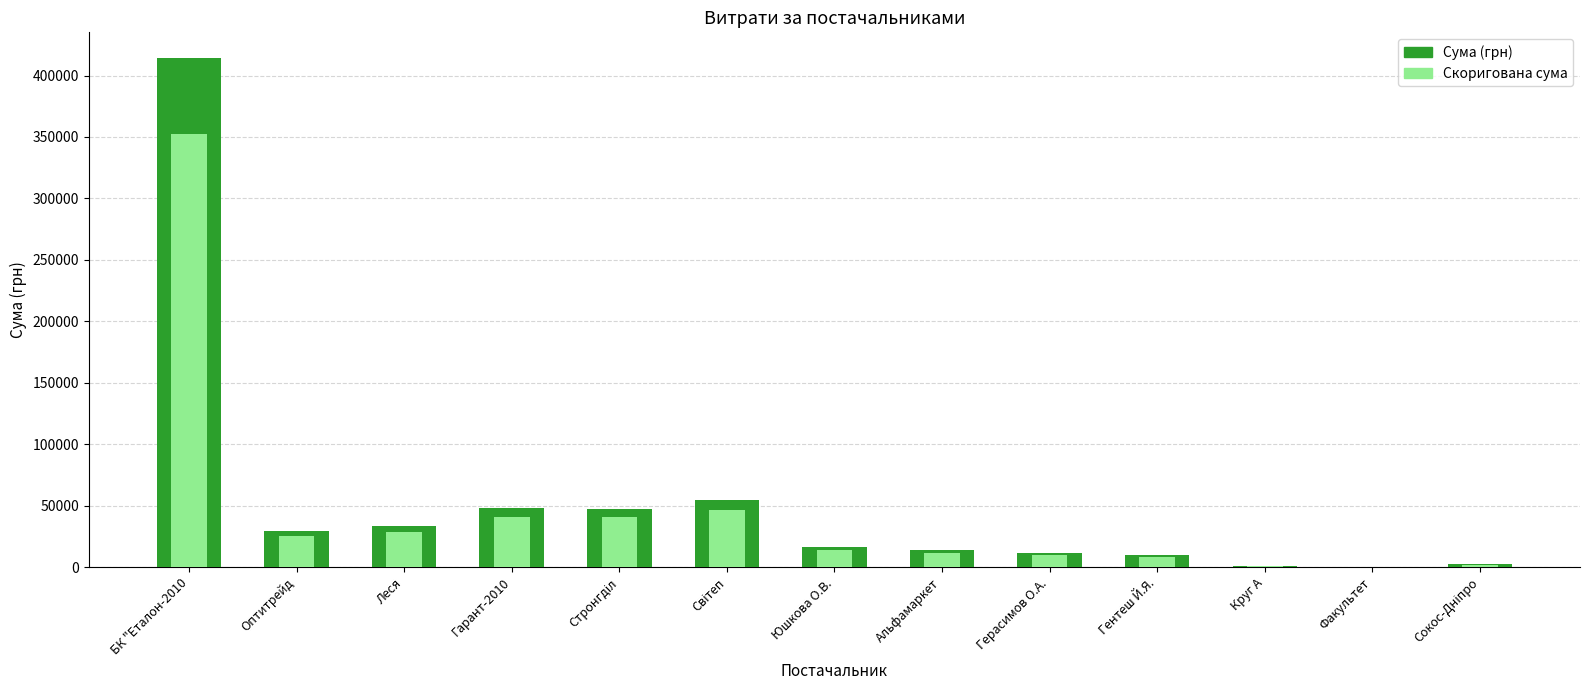

What position from the left is Герасимов О.А.?

9